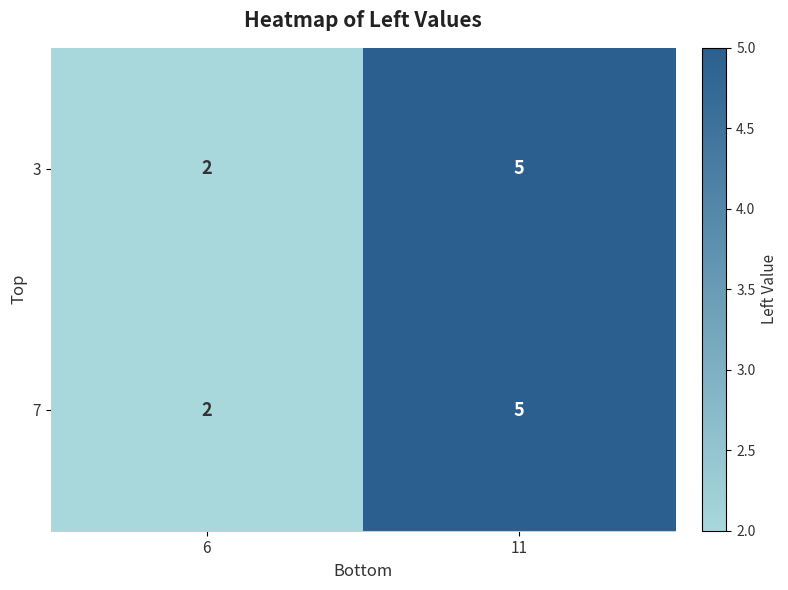

List the labels in order of 3 value, largest first.

11, 6